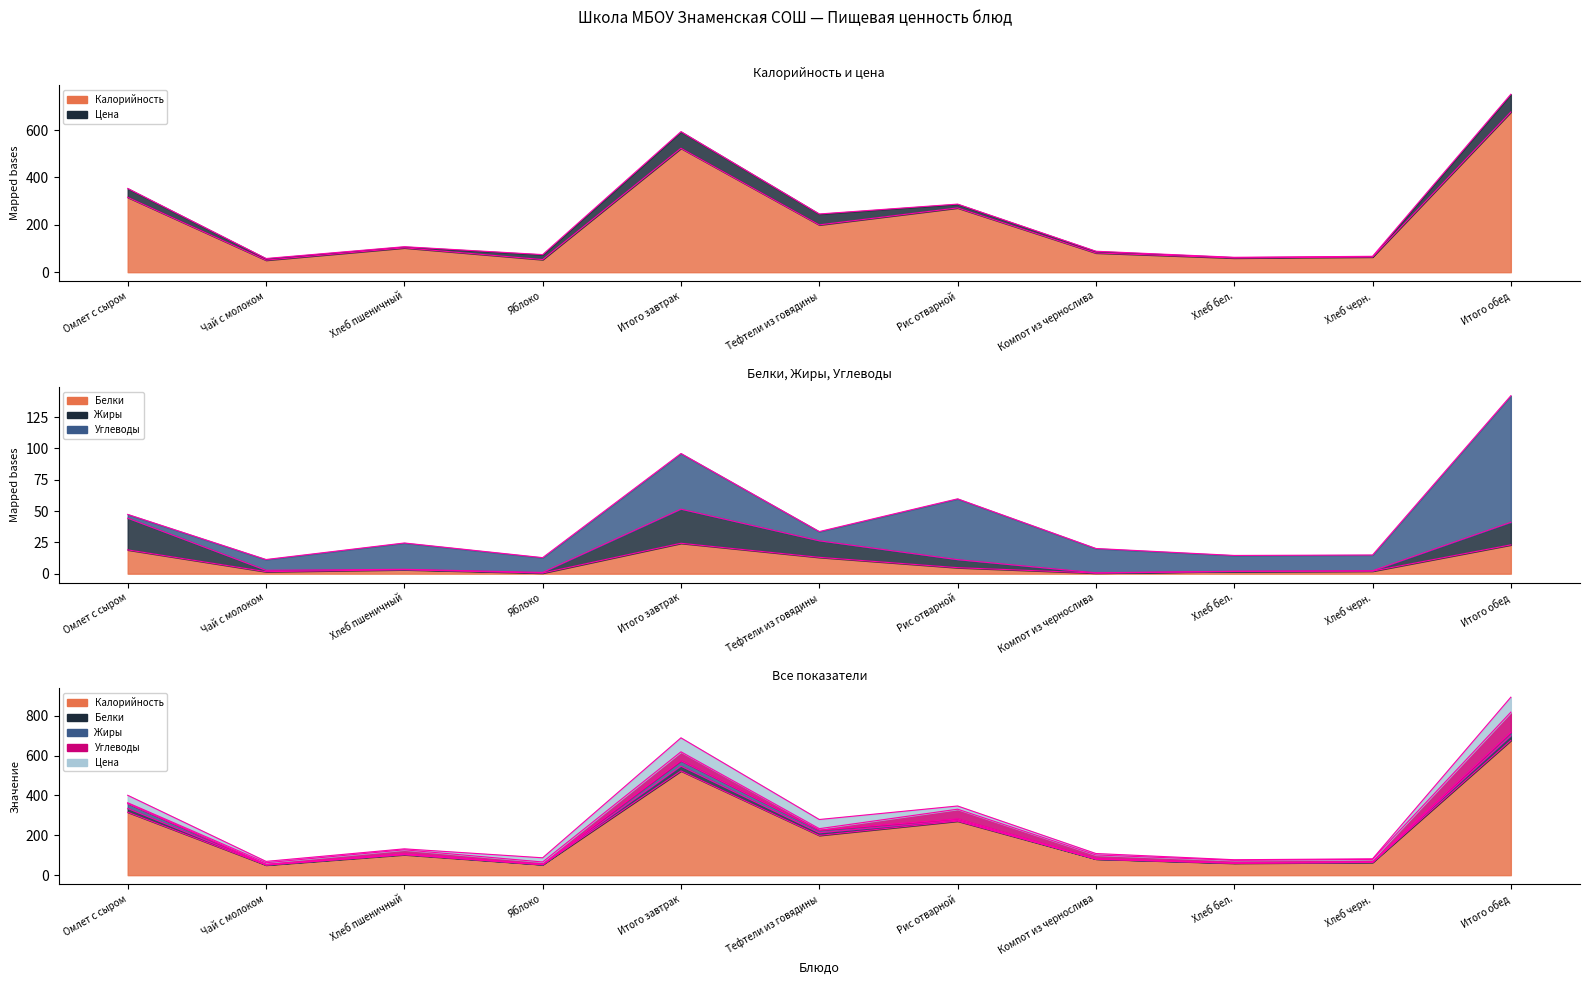

The value of Калорийность at Тефтели из говядины is 62.8. True or false?

False